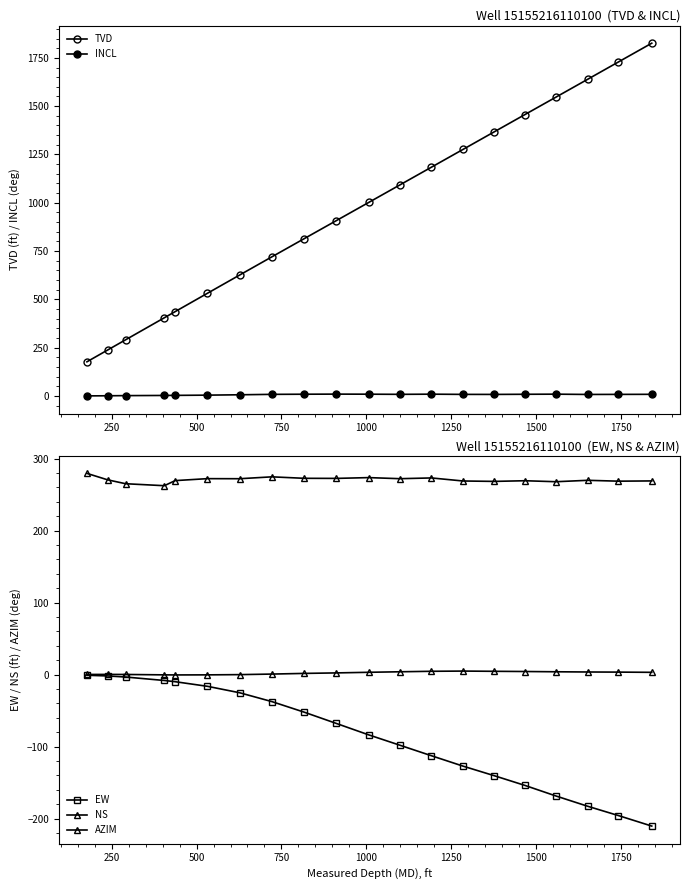

True or false: INCL and NS intersect in this chart.

False